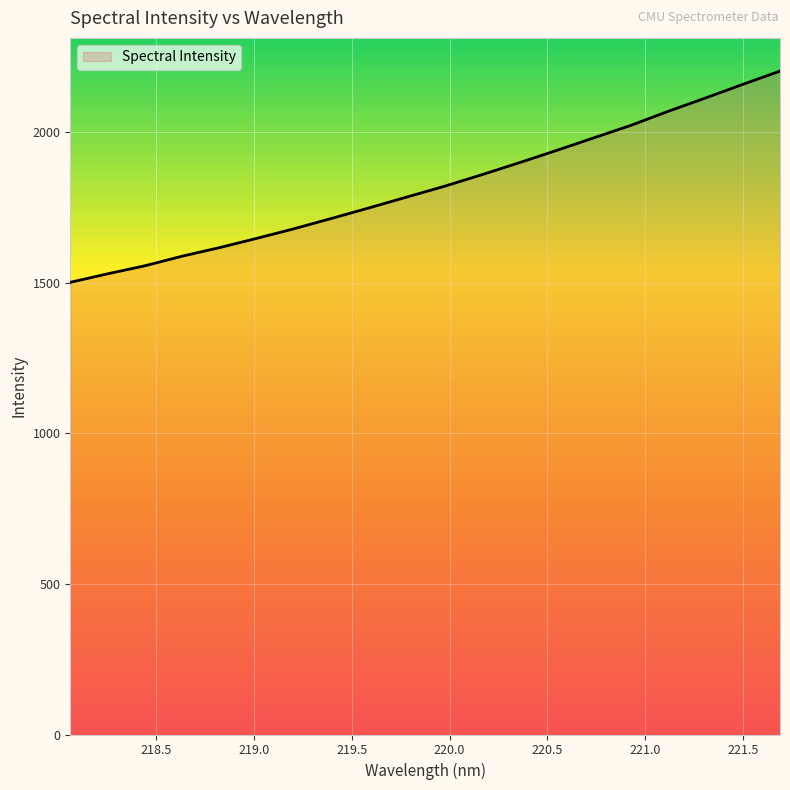

What is the minimum value shown in the chart?

1501.0